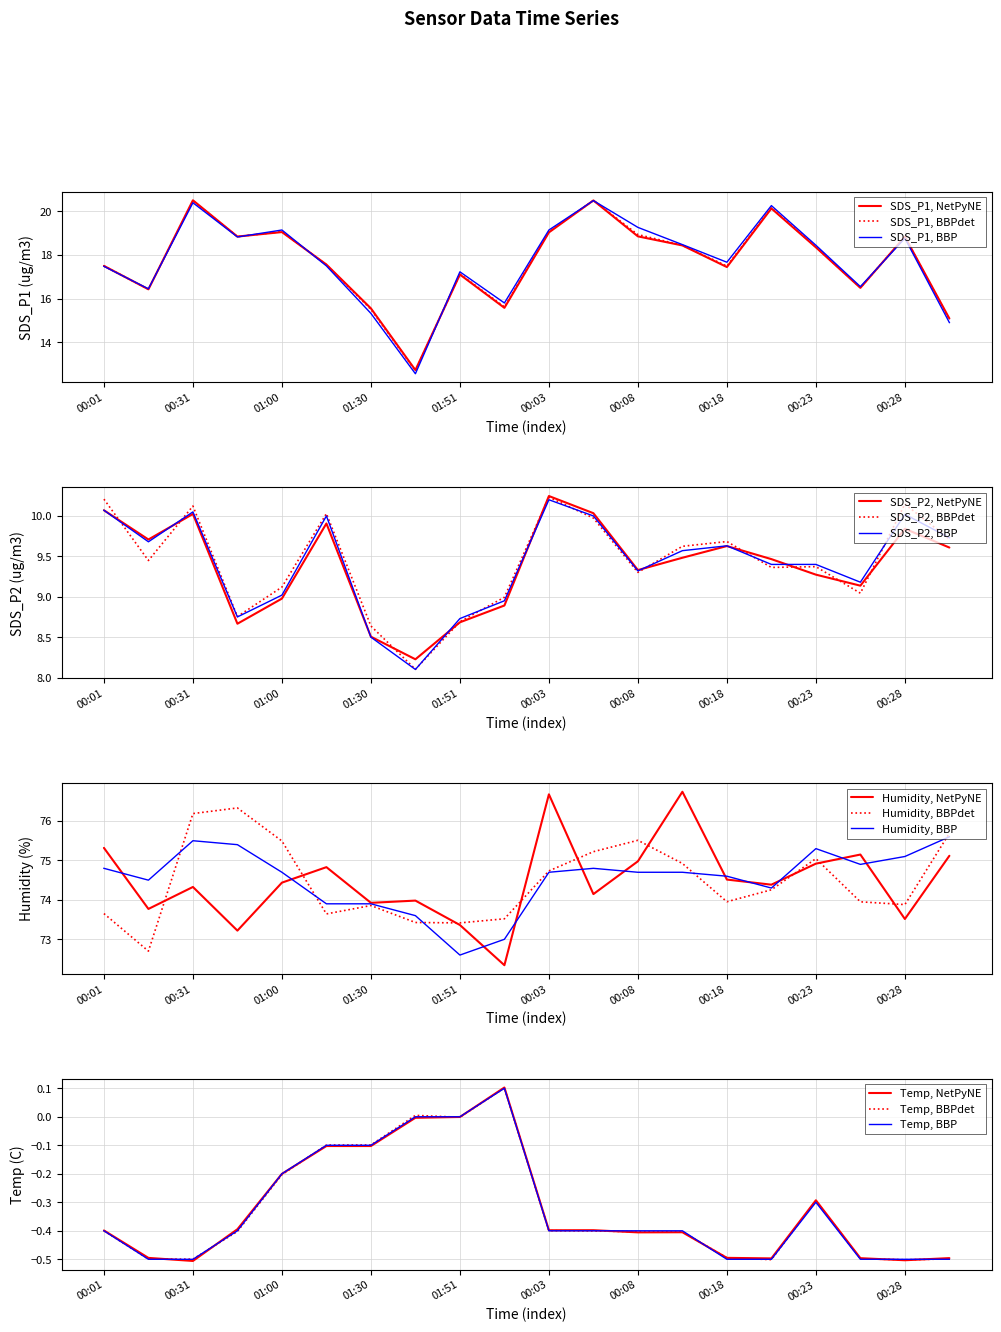

Is the value of Temp at 01:53 greater than the value of SDS_P1 at 01:51?

No